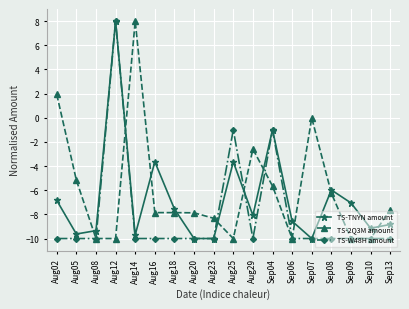

Is this an area chart (filled region under the line)?

No